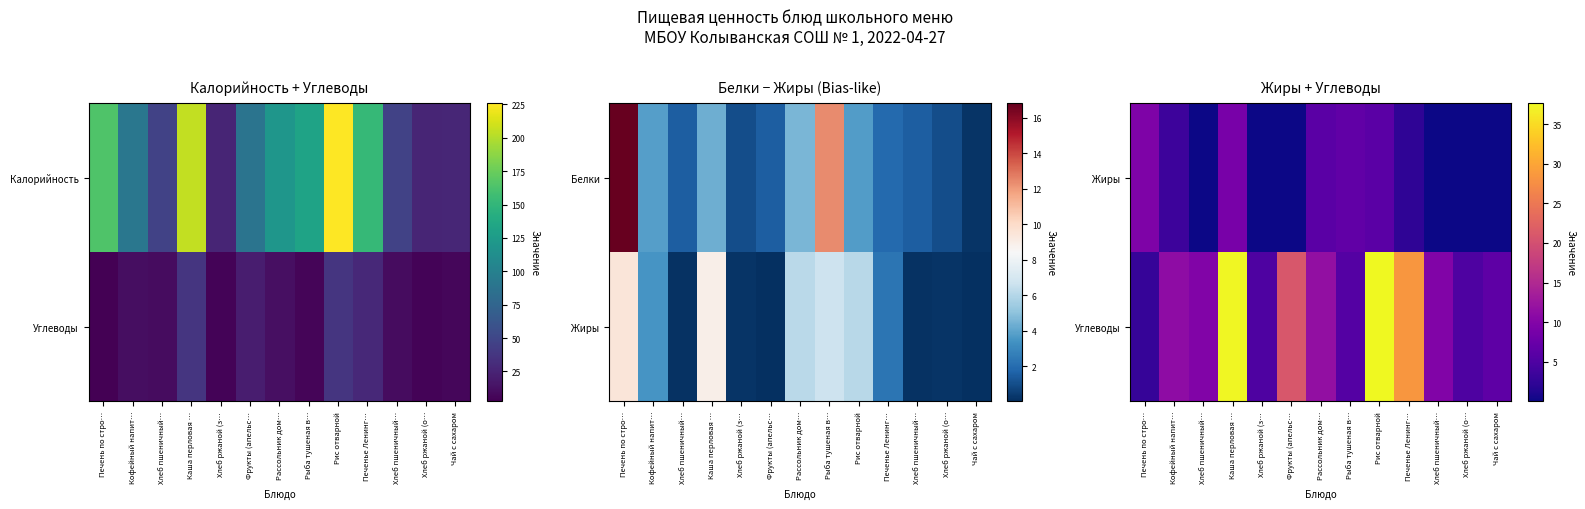

How many data points does each series have?

13